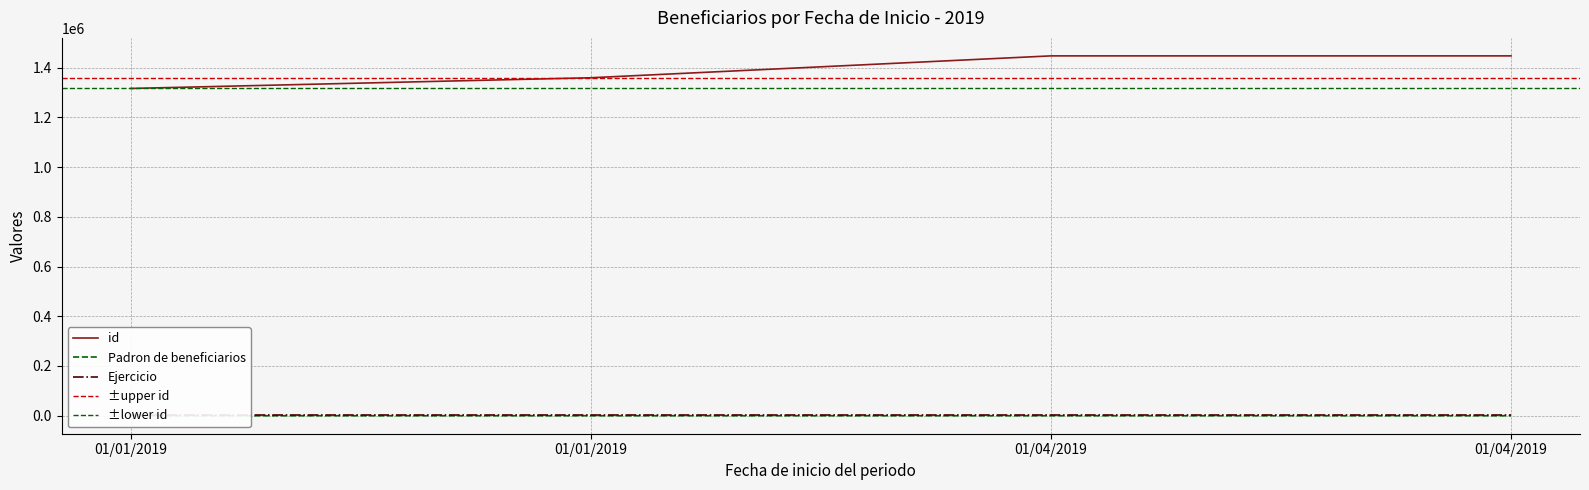

At which category does the chart reach its peak across all series?

01/04/2019